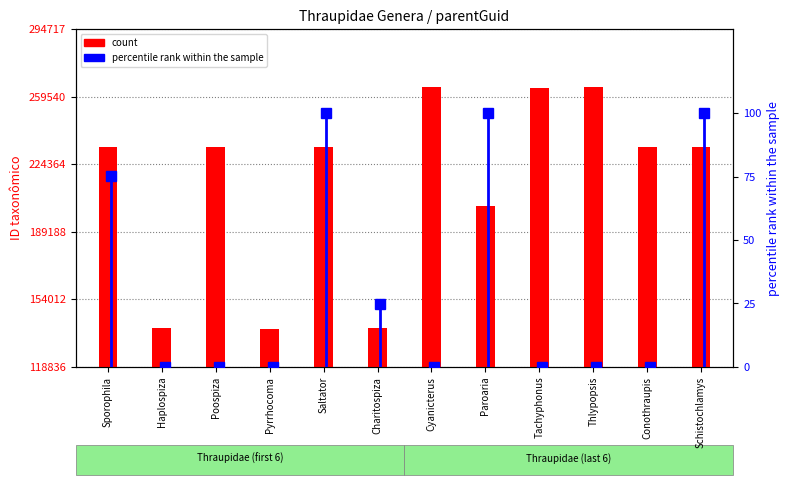

What are all the series names shown in the legend?

count, percentile rank within the sample